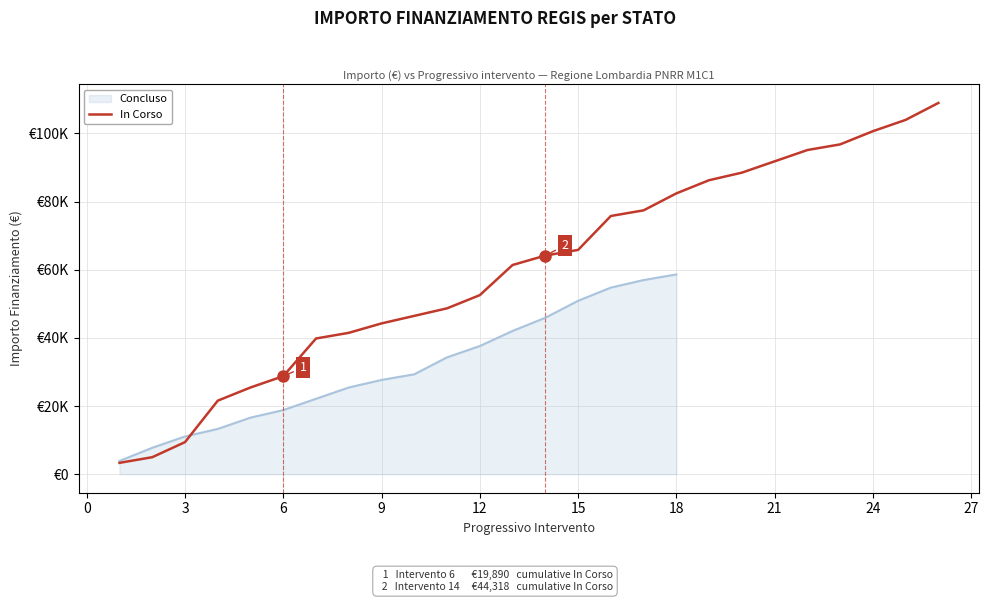

True or false: there are more than 1 points higher than both neighbors.

False